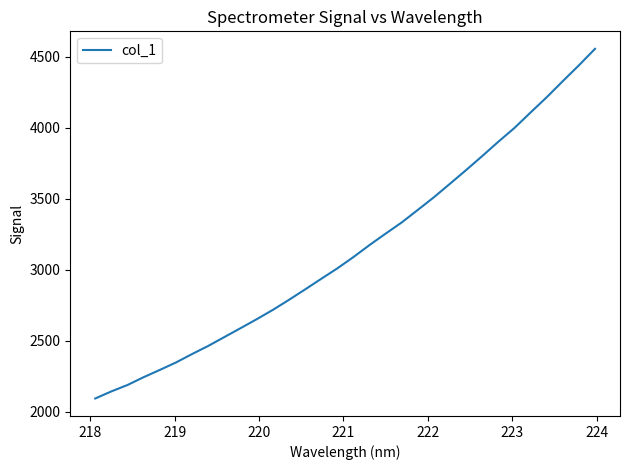

What is the greatest value displayed?

4556.4